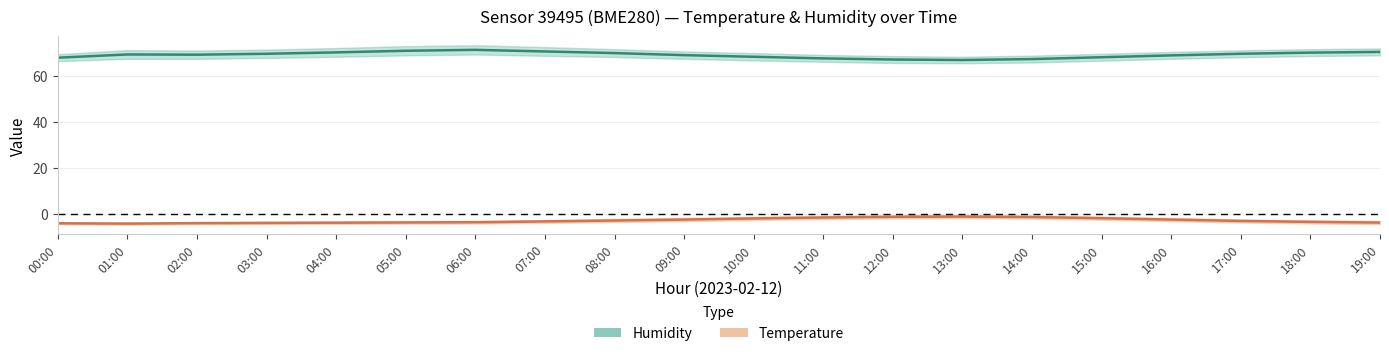

Reading left to right, transcribe all the data shown in this chart.

Humidity: 67.8	69.2	69.1	69.5	70.1	70.8	71.2	70.5	69.8	68.9	68.2	67.5	67.0	66.8	67.2	68.0	68.8	69.5	70.0	70.3
Temperature: -4.0	-4.2	-4.0	-3.9	-3.8	-3.6	-3.5	-3.2	-2.8	-2.4	-1.9	-1.5	-1.2	-1.1	-1.3	-1.8	-2.4	-3.0	-3.4	-3.7